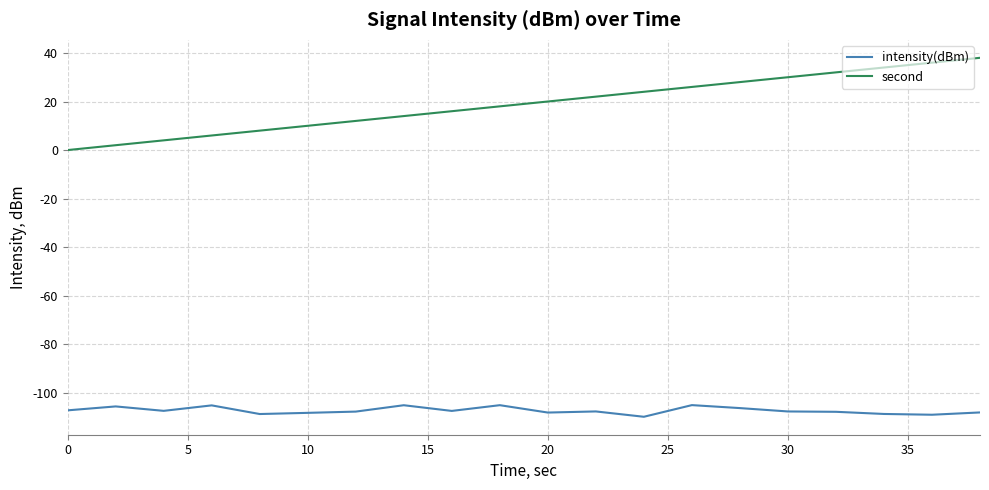

True or false: second and intensity(dBm) cross at least once.

False